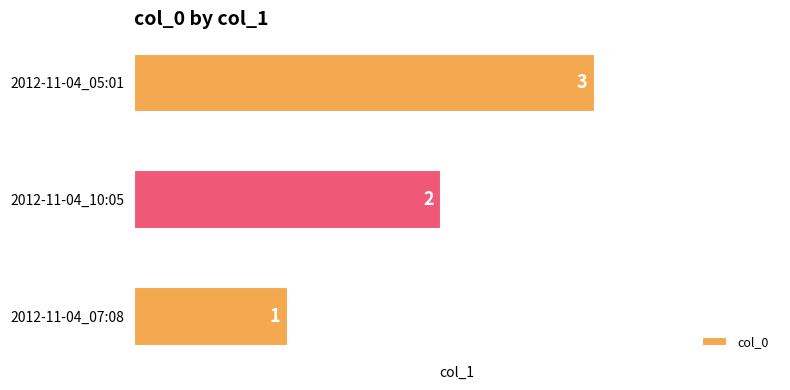

How many data points are less than 2?

1